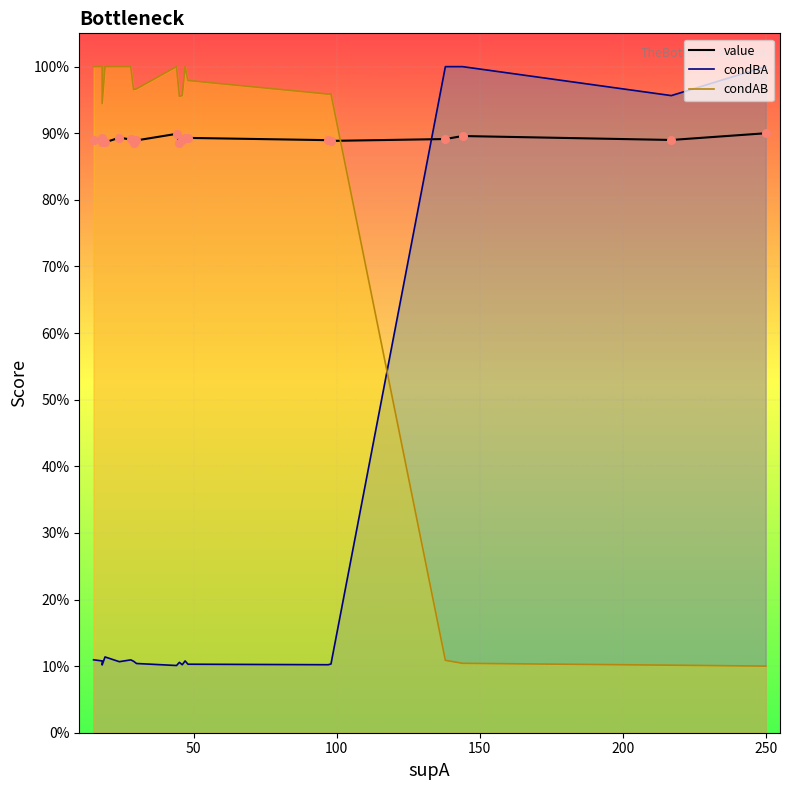

What are all the series names shown in the legend?

value, condBA, condAB